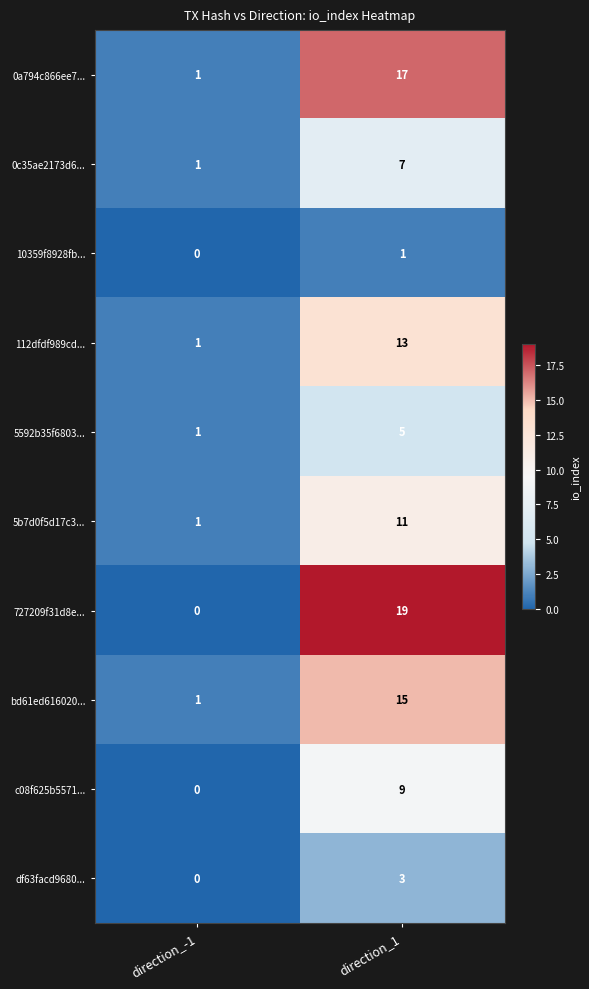

Reading left to right, list all the values displayed in this chart.

0a794c866ee7...: 1	17
0c35ae2173d6...: 1	7
10359f8928fb...: 0	1
112dfdf989cd...: 1	13
5592b35f6803...: 1	5
5b7d0f5d17c3...: 1	11
727209f31d8e...: 0	19
bd61ed616020...: 1	15
c08f625b5571...: 0	9
df63facd9680...: 0	3